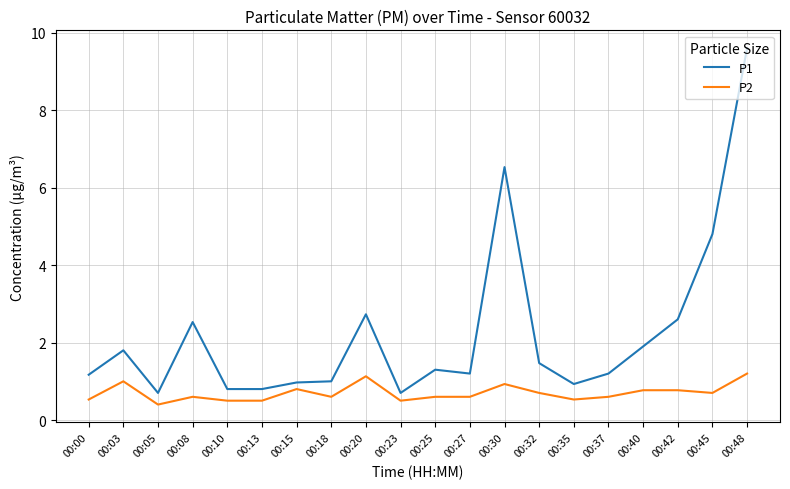

At which label does P1 reach its peak?

00:48